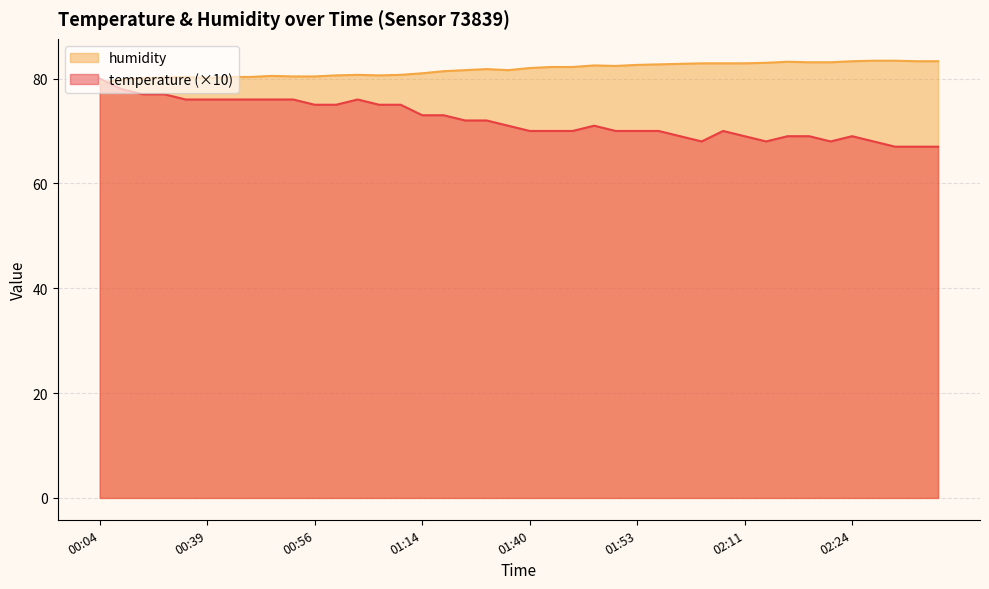

How many interior local peaks does the humidity series have?

6